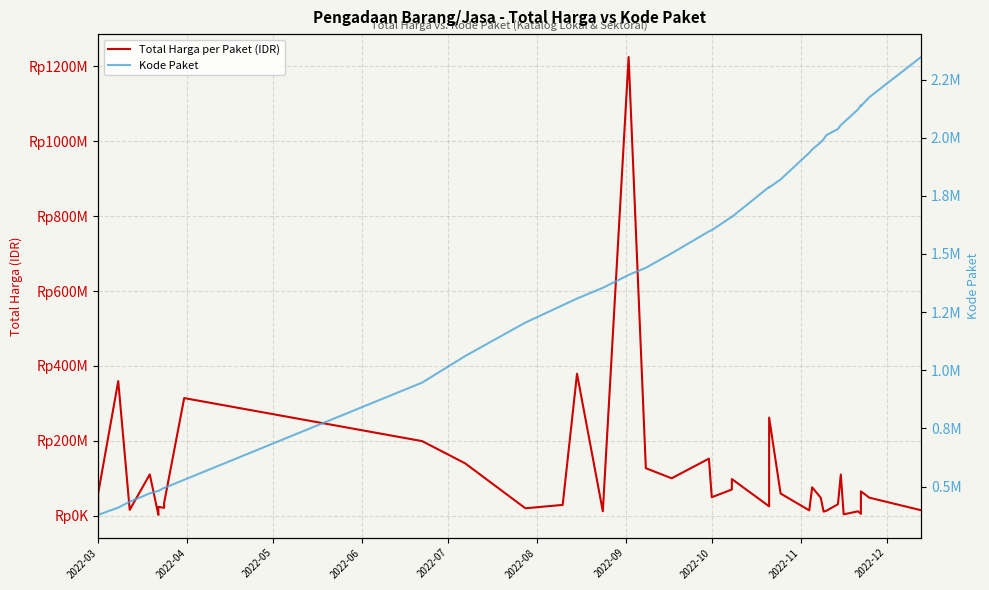

What is the minimum value for Total Harga per Paket (IDR)?

2395750